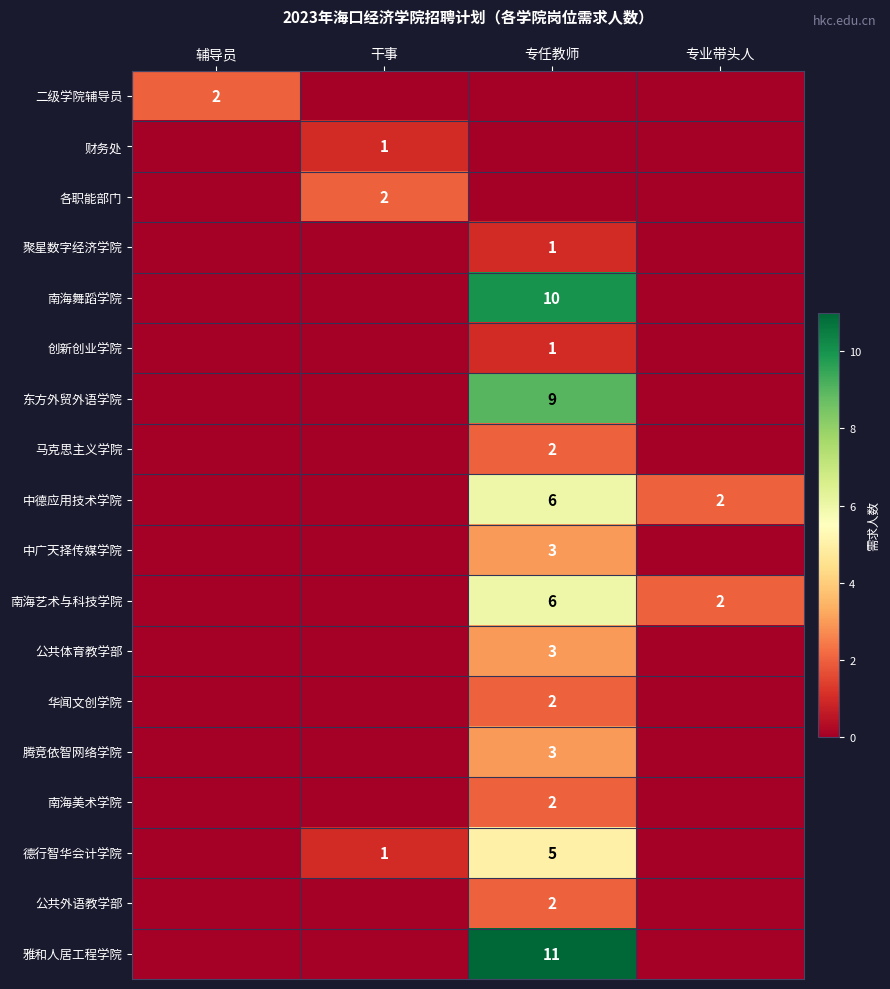

The 雅和人居工程学院 series shows 11 at 专任教师. True or false?

True